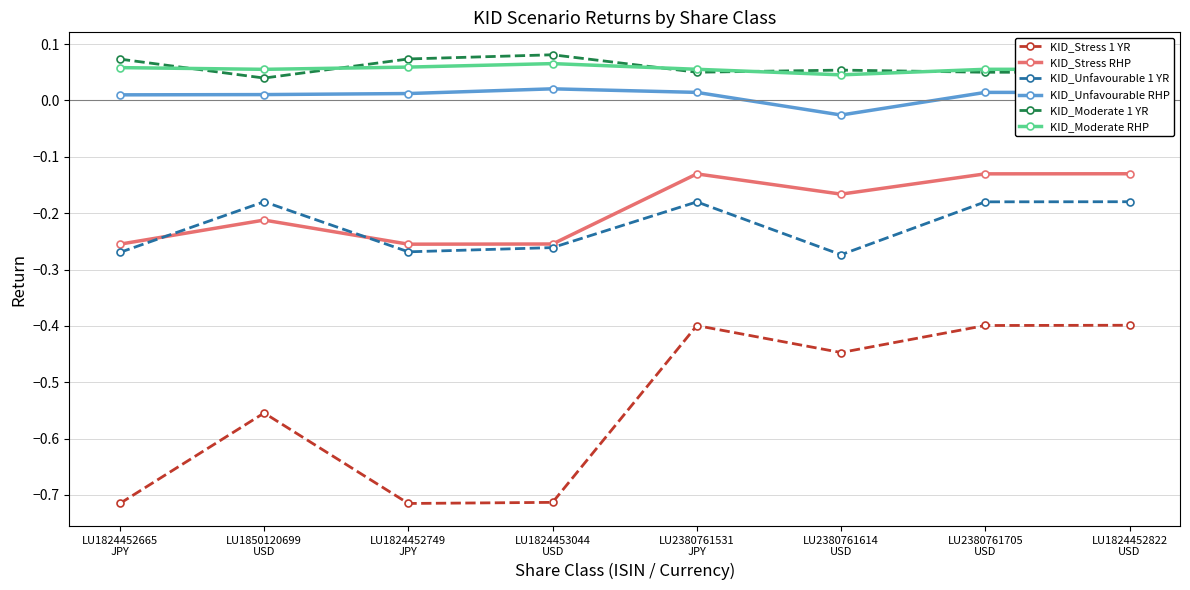

Which series has the largest range (max minus min)?

KID_Stress 1 YR